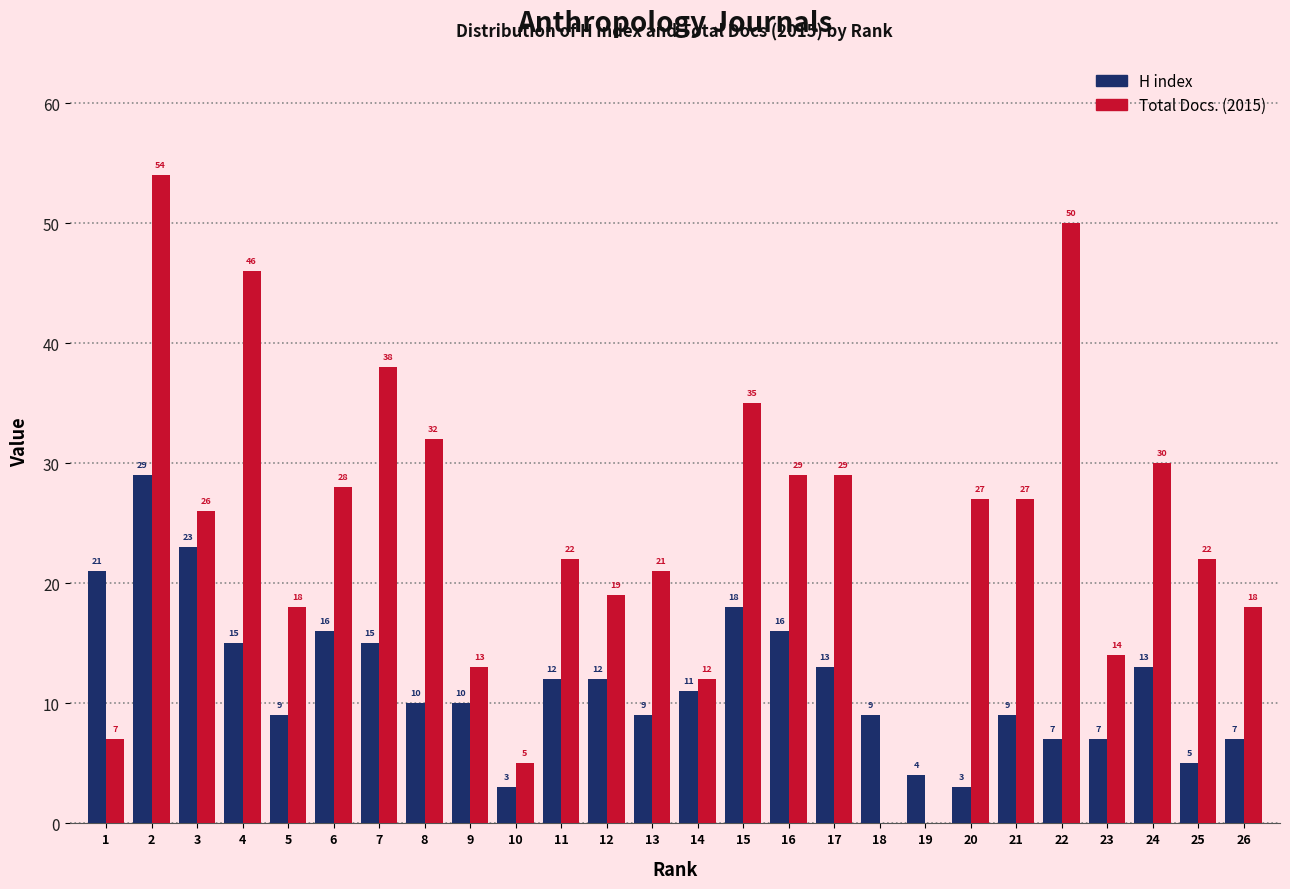

Reading left to right, extract all data points from this chart.

H index: 1=21	2=29	3=23	4=15	5=9	6=16	7=15	8=10	9=10	10=3	11=12	12=12	13=9	14=11	15=18	16=16	17=13	18=9	19=4	20=3	21=9	22=7	23=7	24=13	25=5	26=7
Total Docs. (2015): 1=7	2=54	3=26	4=46	5=18	6=28	7=38	8=32	9=13	10=5	11=22	12=19	13=21	14=12	15=35	16=29	17=29	18=0	19=0	20=27	21=27	22=50	23=14	24=30	25=22	26=18